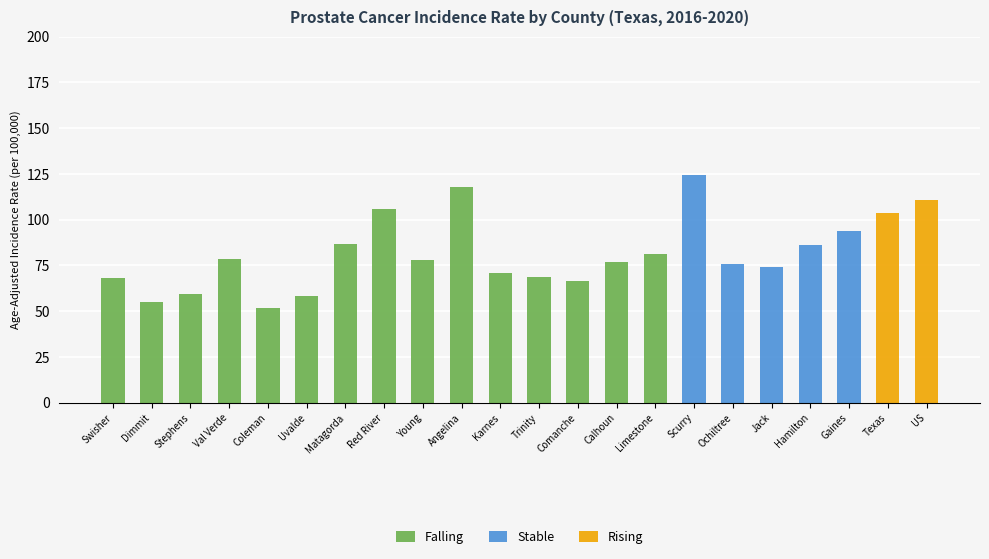

Rank the series by their maximum value, from lowest to highest.

Rising, Falling, Stable